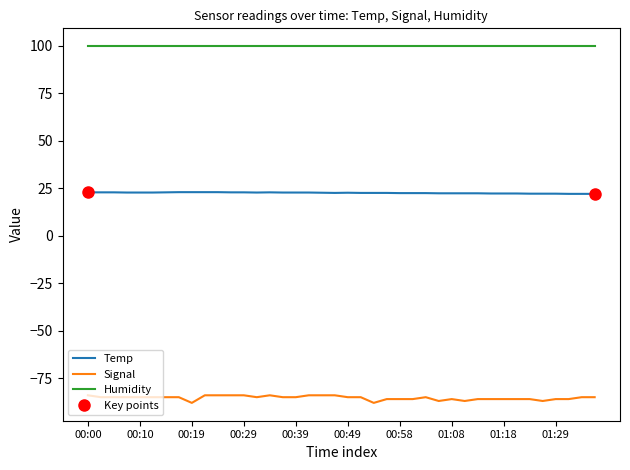

True or false: Humidity and Signal intersect in this chart.

False